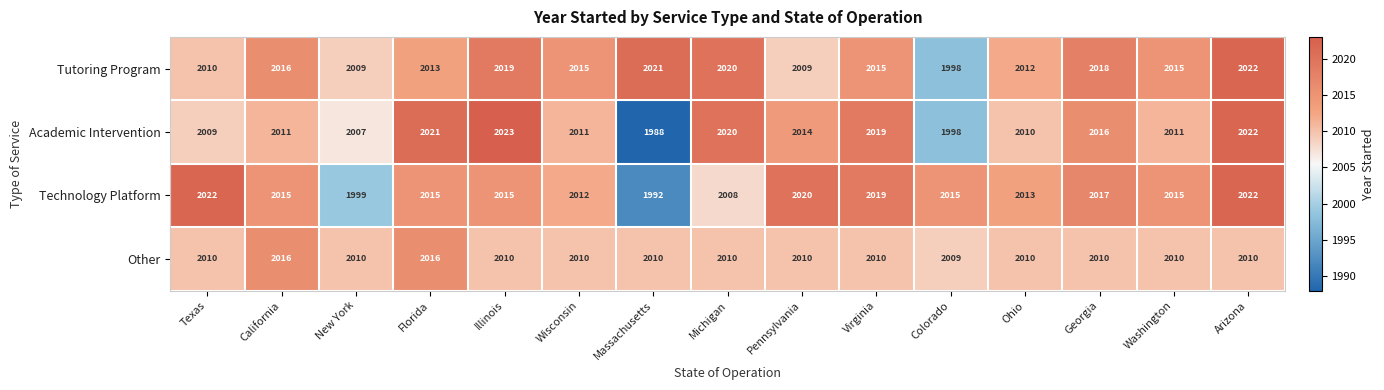

At which label does Academic Intervention reach its peak?

Illinois